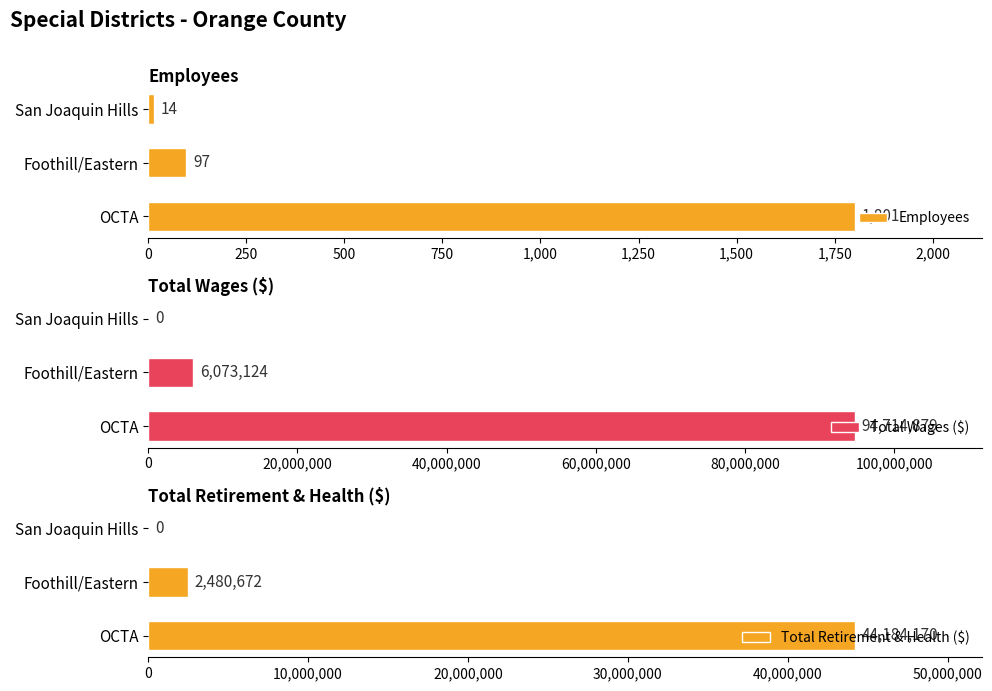

How many groups of bars are there?

3